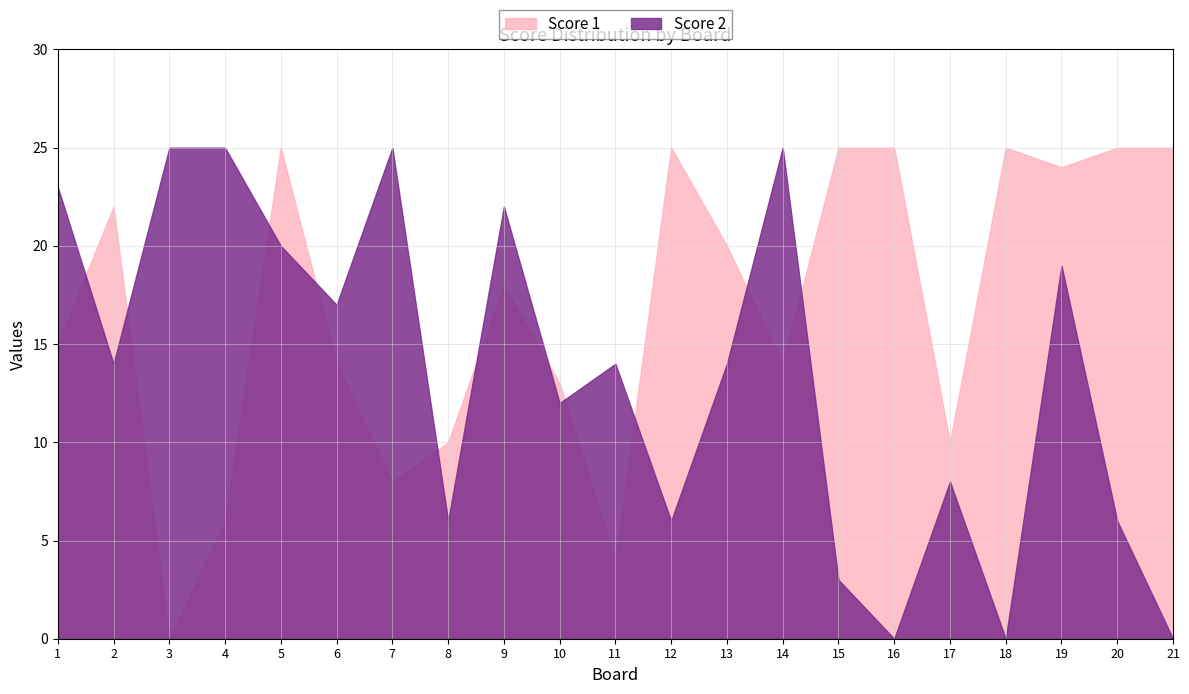

Where does the Score 2 series first go above 14?

1